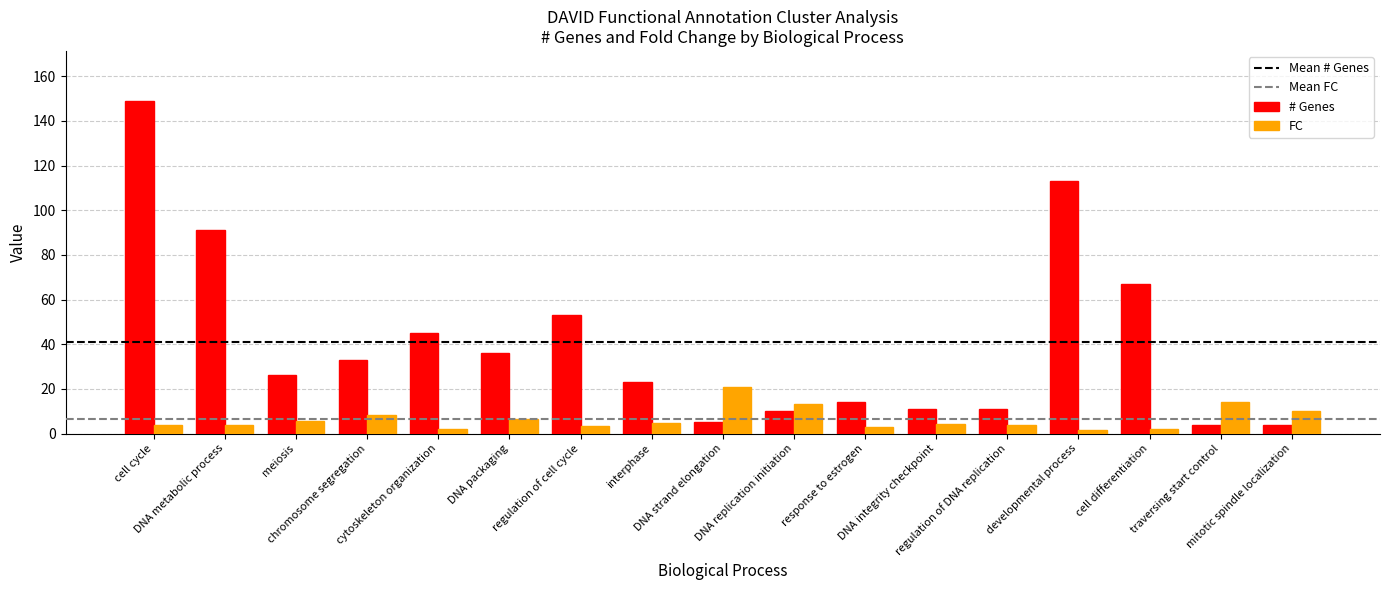

Rank the series by their average value, from highest to lowest.

# Genes, FC